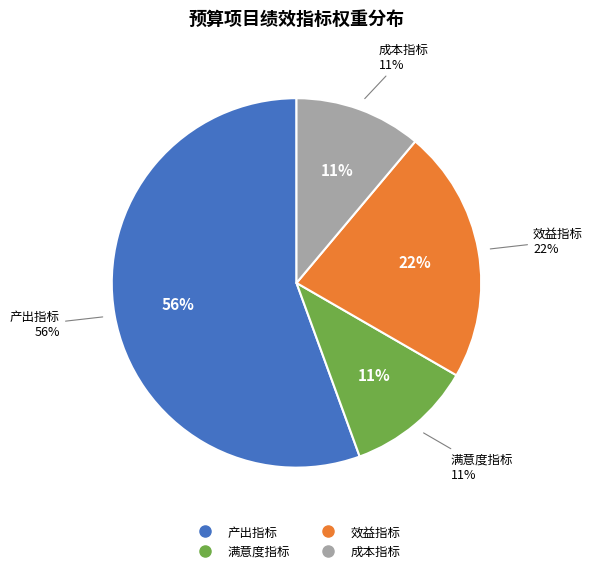

The 成本指标 slice represents 11% of the pie. True or false?

True